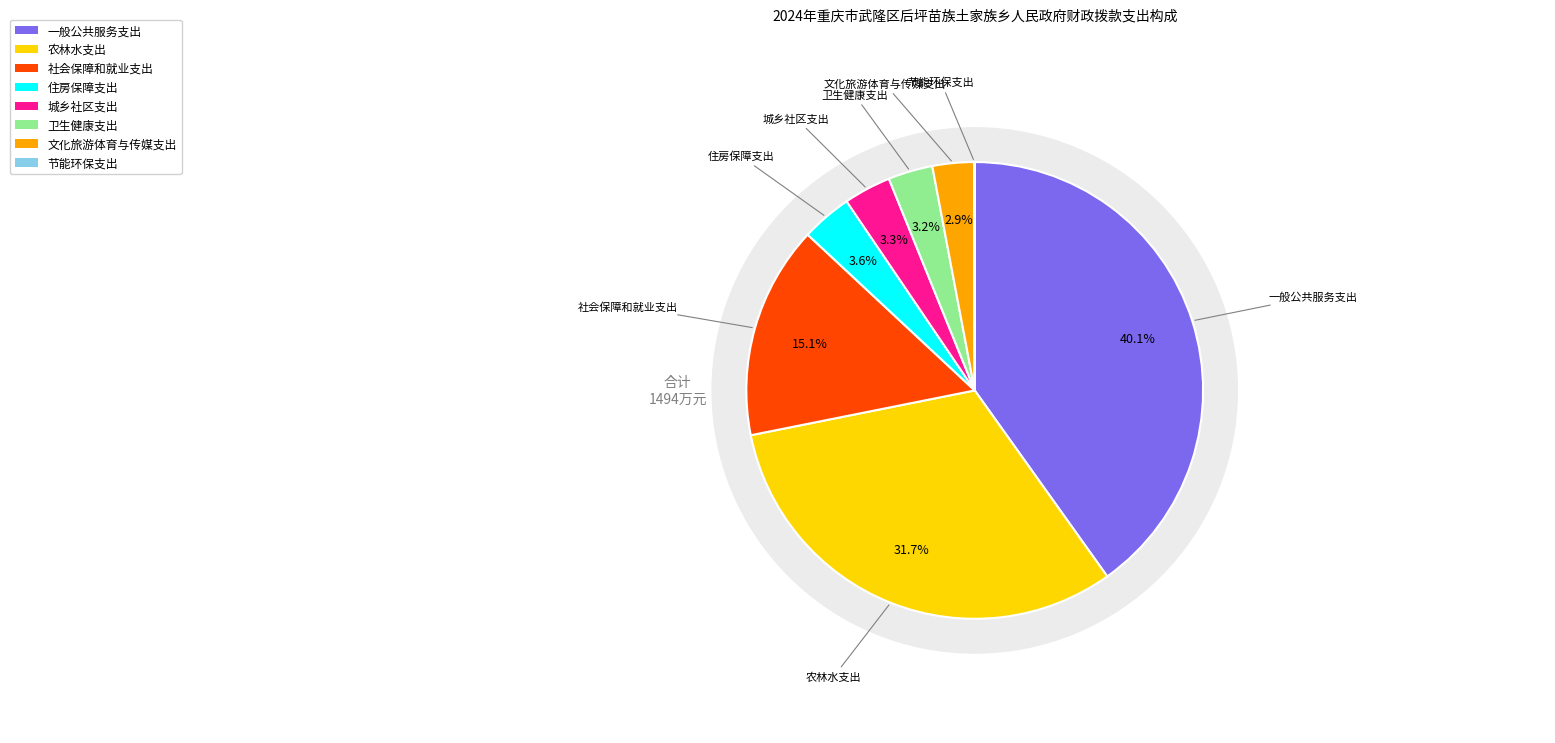

How many segments does this pie chart have?

8